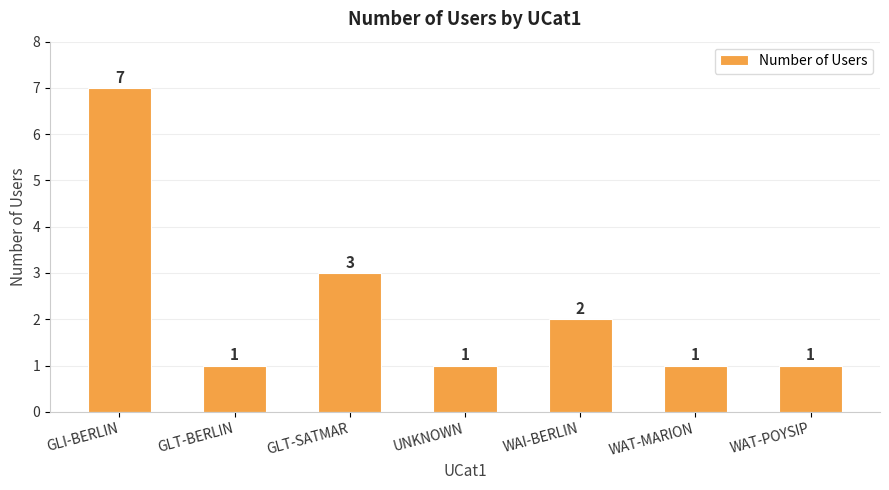

What is the ratio of the value at UNKNOWN to the value at GLI-BERLIN?

0.1